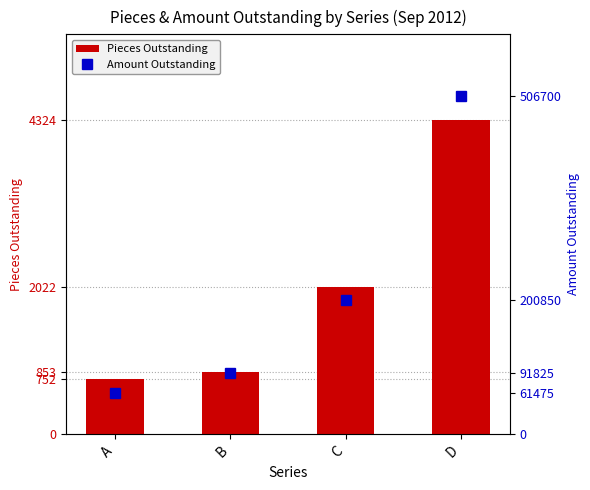

Between A and D, which series saw the biggest shift?

Amount Outstanding